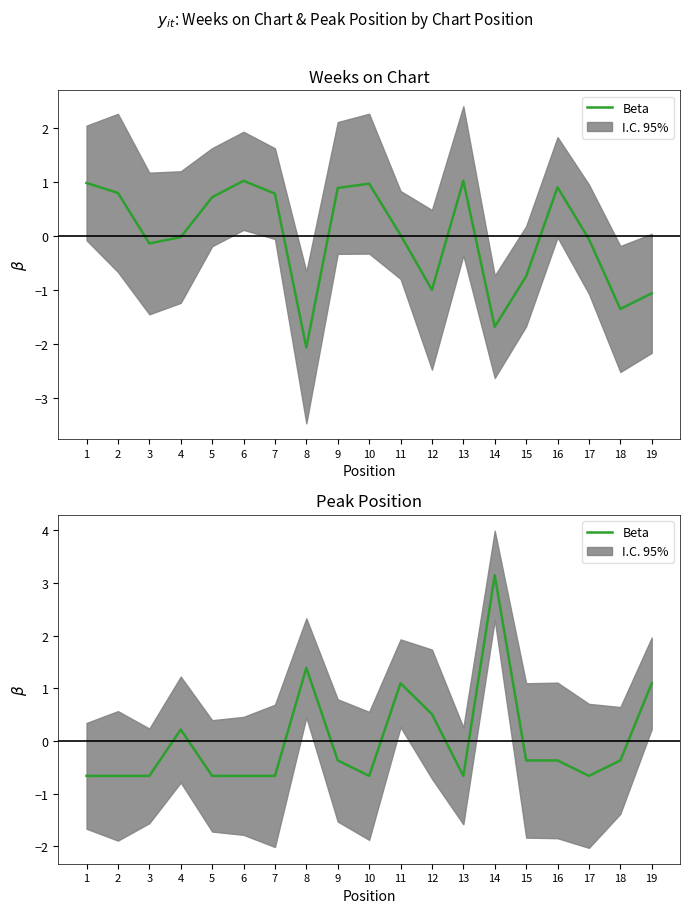

What is the minimum value shown in the chart?

-0.7